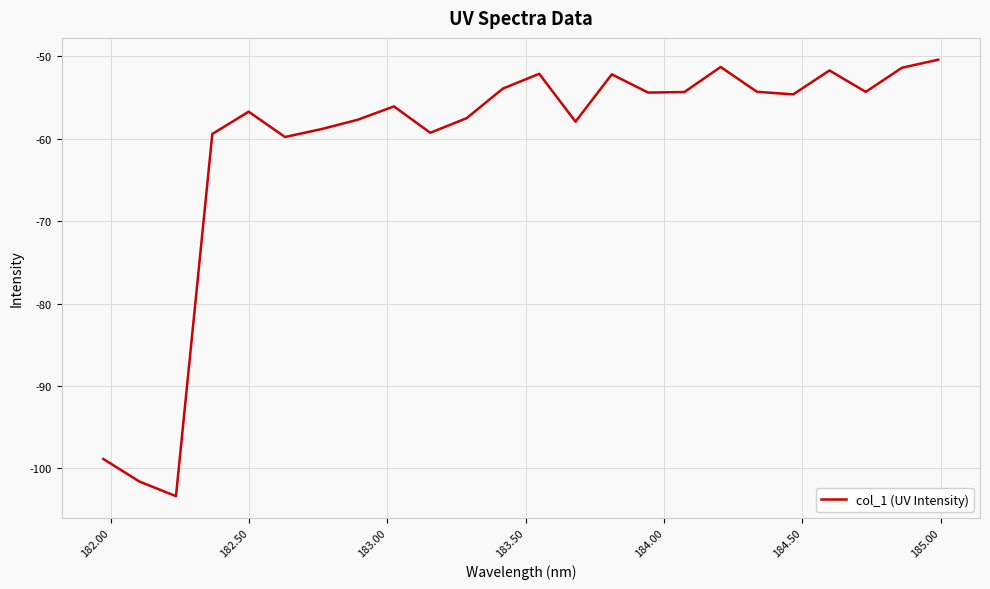

What is the difference between the maximum and minimum values?

53.0